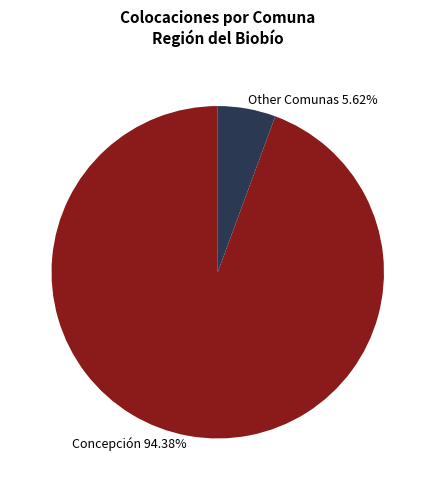

To the nearest percent, what is the difference between the largest and smallest slice percentages?

89%